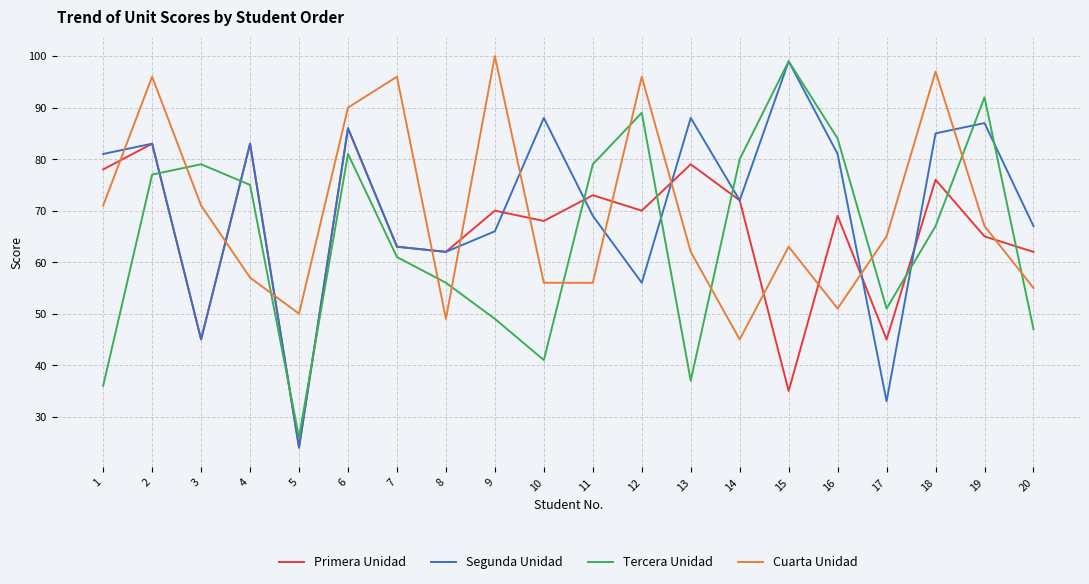

What is the difference between the second highest and second lowest values in the Cuarta Unidad series?

48